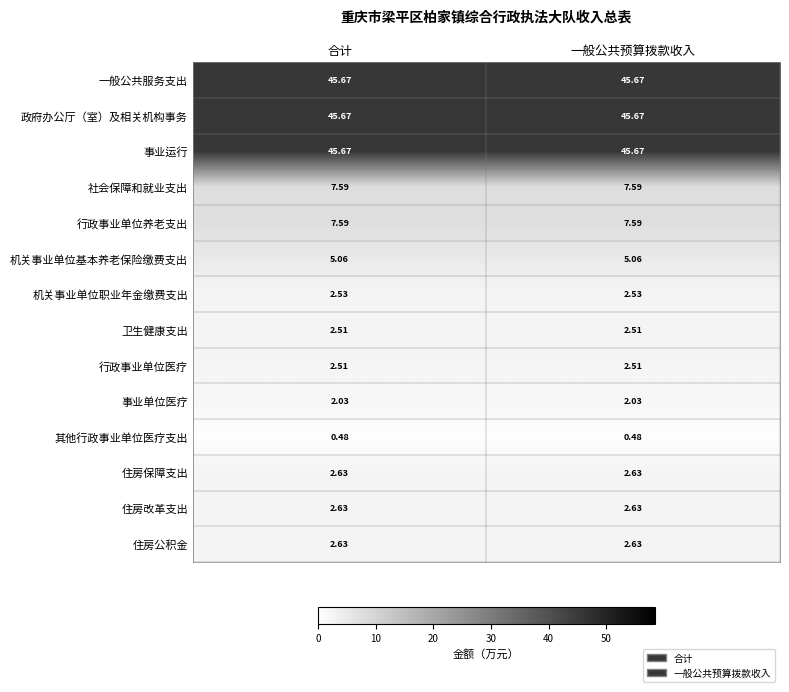

Is the value of 一般公共服务支出 at 合计 greater than the value of 住房保障支出 at 合计?

Yes